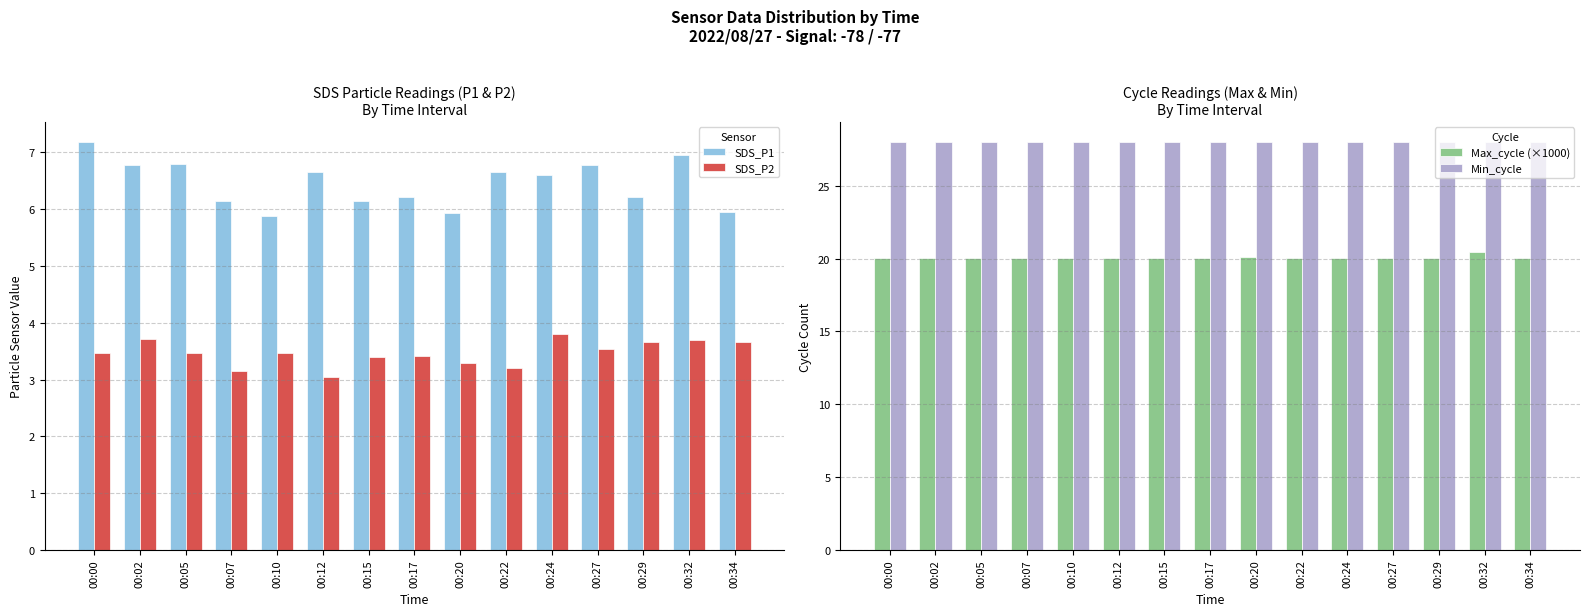

True or false: Min_cycle has a value of 28.0 at 00:12.

True